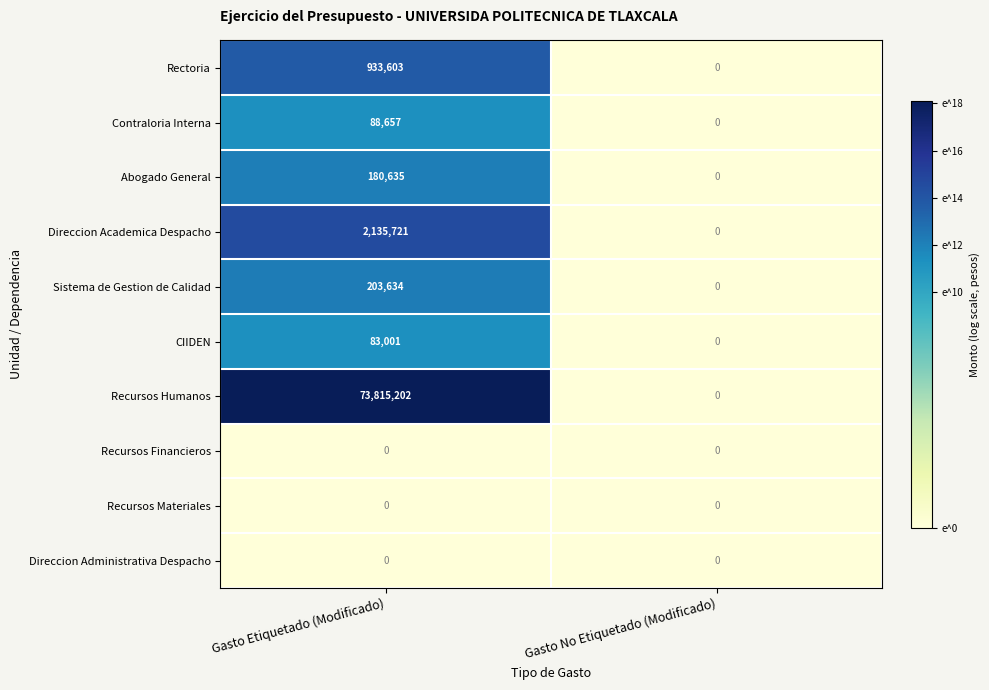

Reading left to right, what are all the values shown in this chart?

Rectoria: 933603	0
Contraloria Interna: 88657	0
Abogado General: 180635	0
Direccion Academica Despacho: 2135721	0
Sistema de Gestion de Calidad: 203634	0
CIIDEN: 83001	0
Recursos Humanos: 73815202	0
Recursos Financieros: 0	0
Recursos Materiales: 0	0
Direccion Administrativa Despacho: 0	0